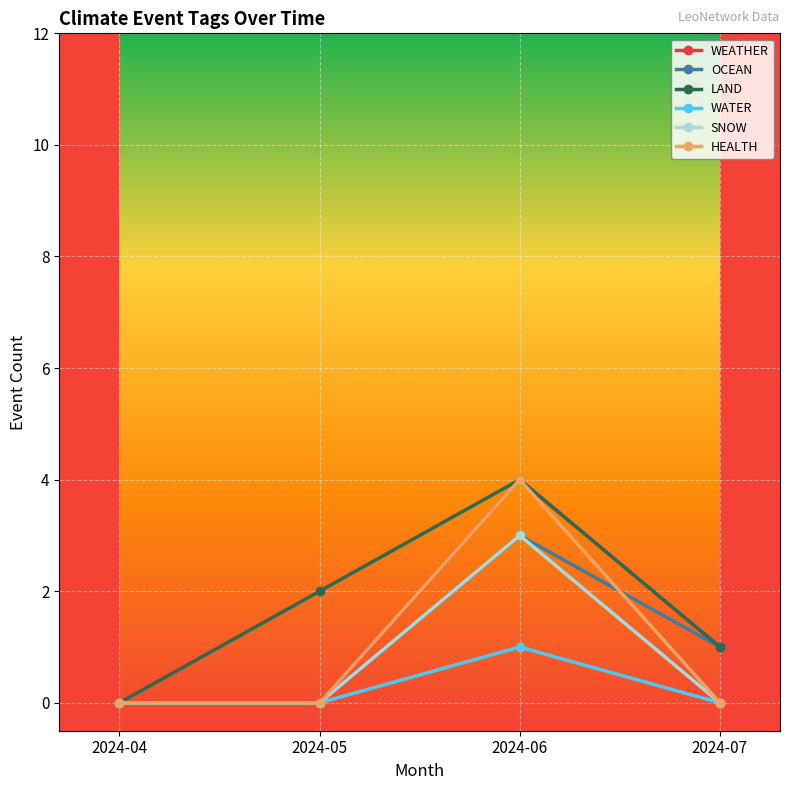

True or false: WATER has more than 0 interior local peaks.

True